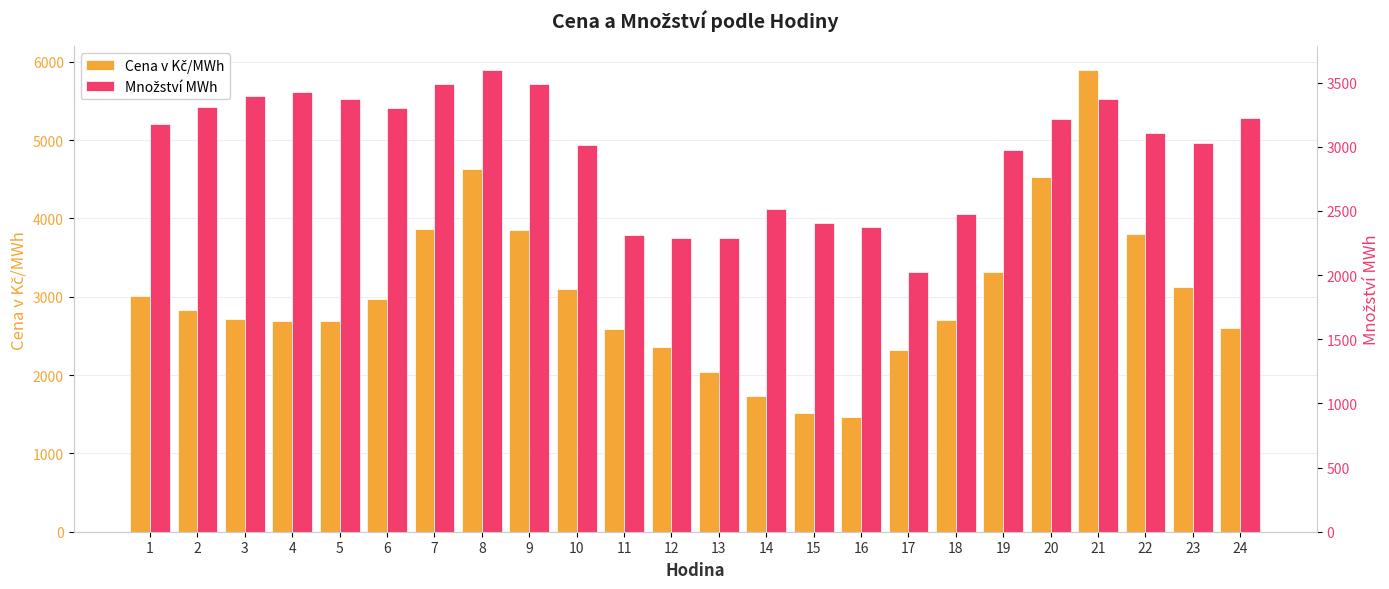

At which category is the sum across all series the highest?

21